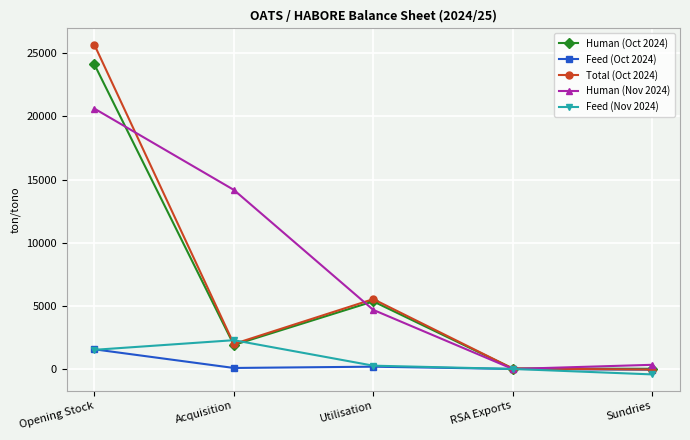

Is the value of Human (Nov 2024) at Sundries greater than the value of Feed (Nov 2024) at Sundries?

Yes